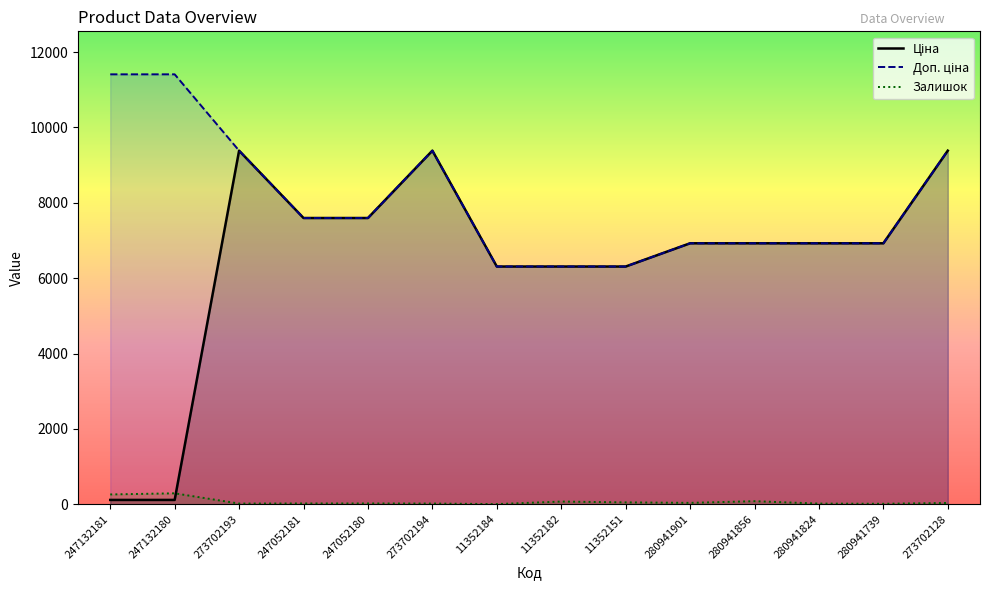

What is the smallest value displayed?

4.0